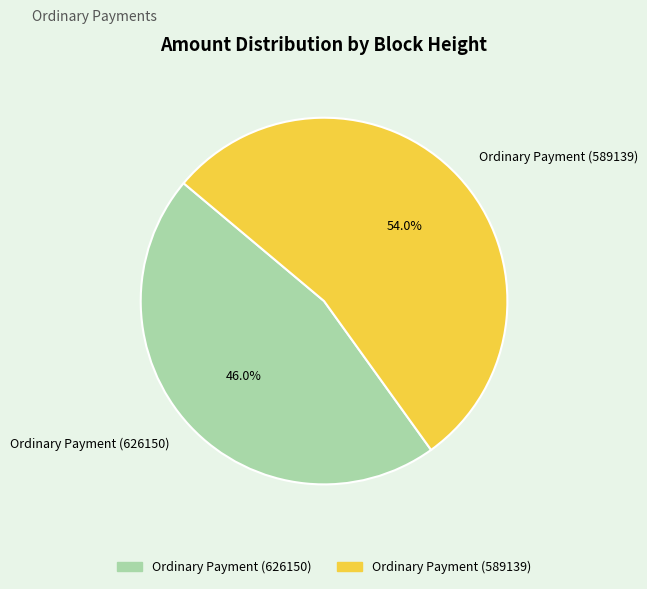

What is the smallest slice in the pie chart?

Ordinary Payment (626150)